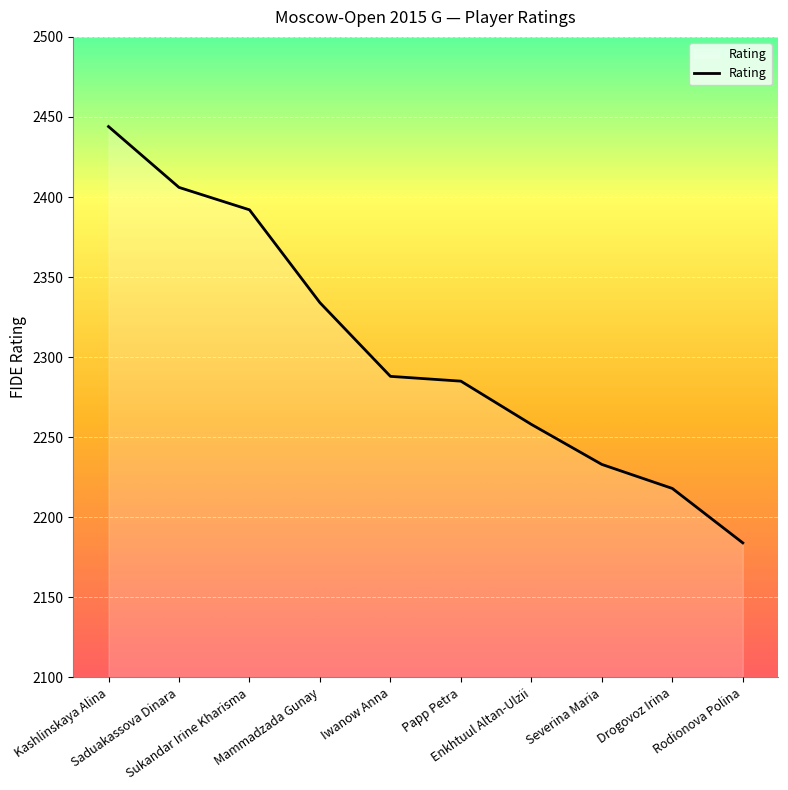

Reading right to left, what are all the values shown in this chart?

2184	2218	2233	2258	2285	2288	2334	2392	2406	2444